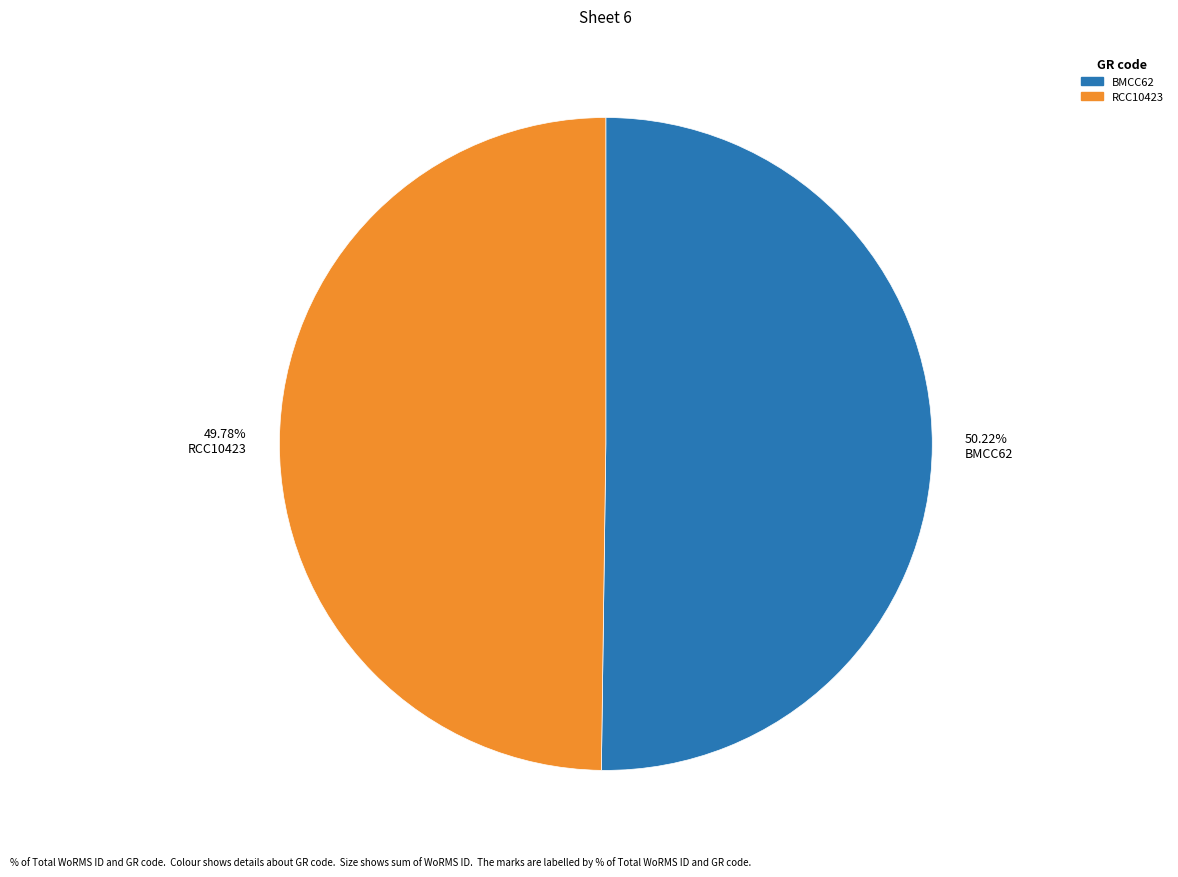

Is the sum of 50.22% BMCC62 and 49.78% RCC10423 greater than half?

Yes